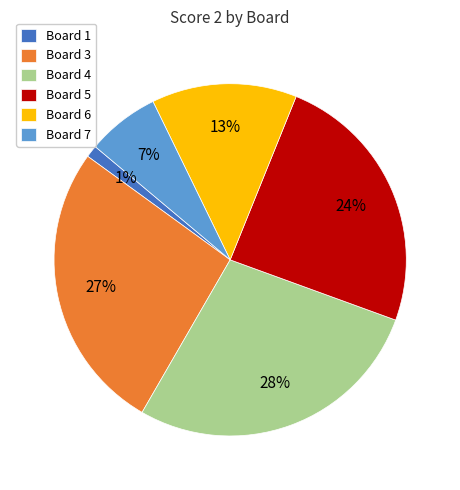

Which has a higher value, Board 3 or Board 4?

Board 4